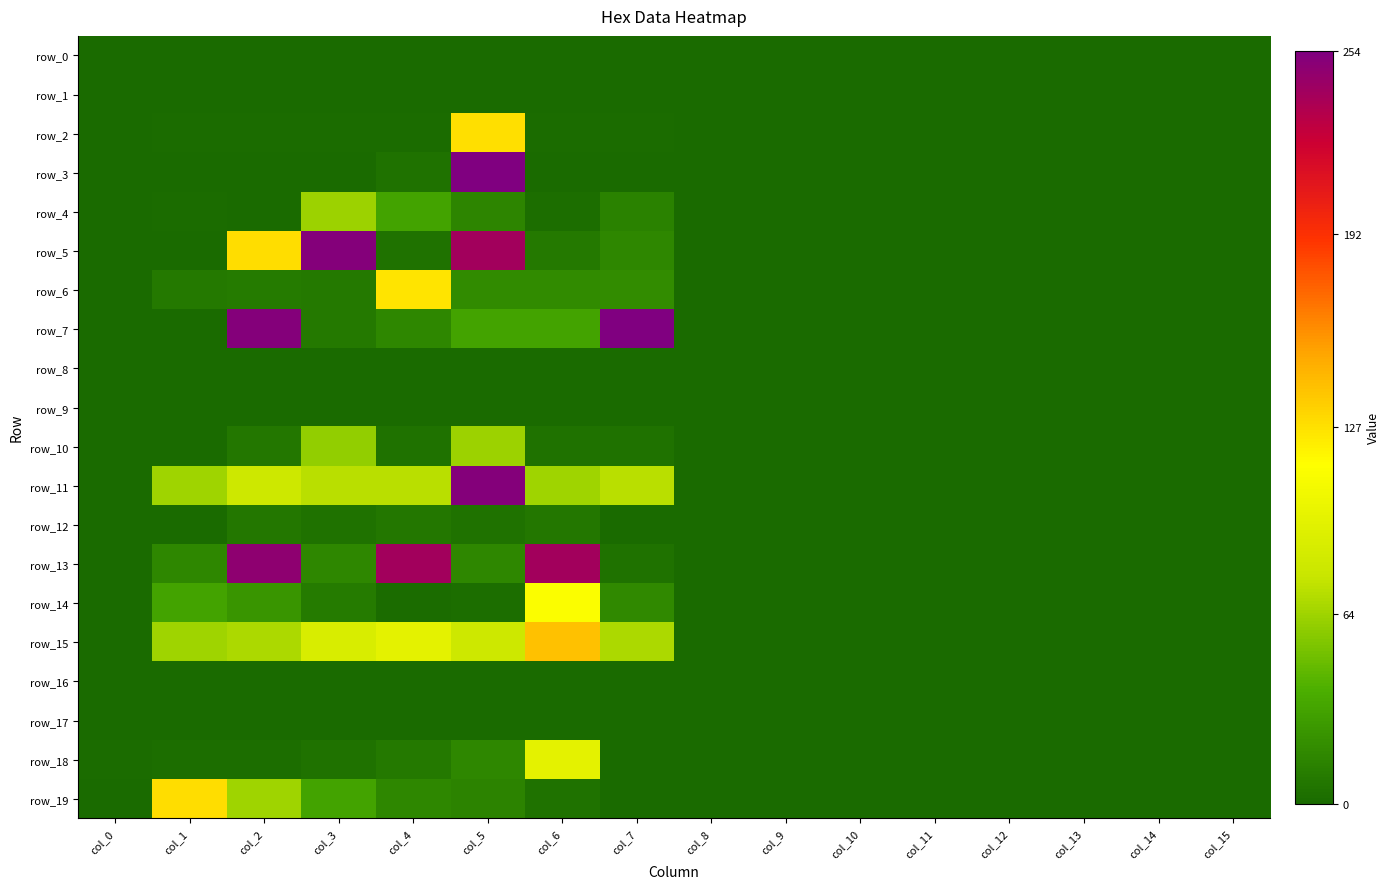

Rank the series by their maximum value, from highest to lowest.

row_3, row_7, row_5, row_11, row_13, row_15, row_19, row_2, row_6, row_14, row_18, row_4, row_10, row_12, row_0, row_1, row_8, row_9, row_16, row_17